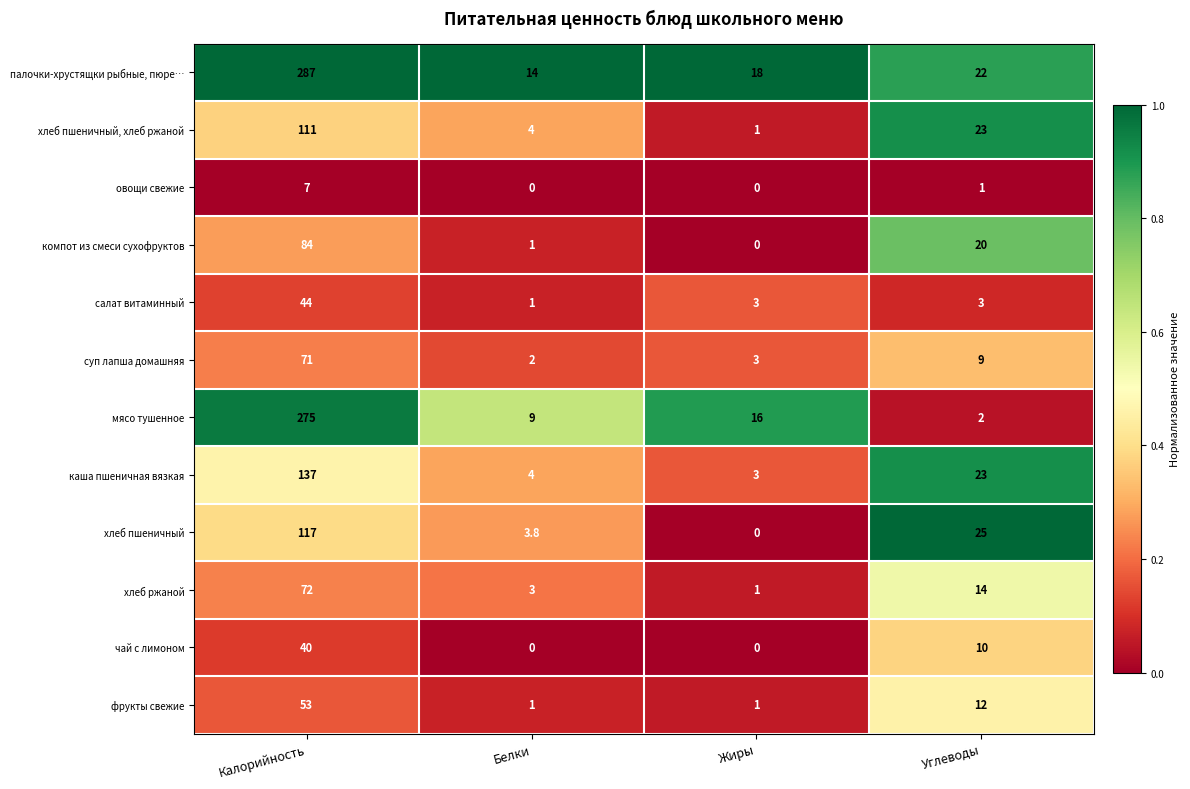

At how many categories does at least one series exceed 0?

4